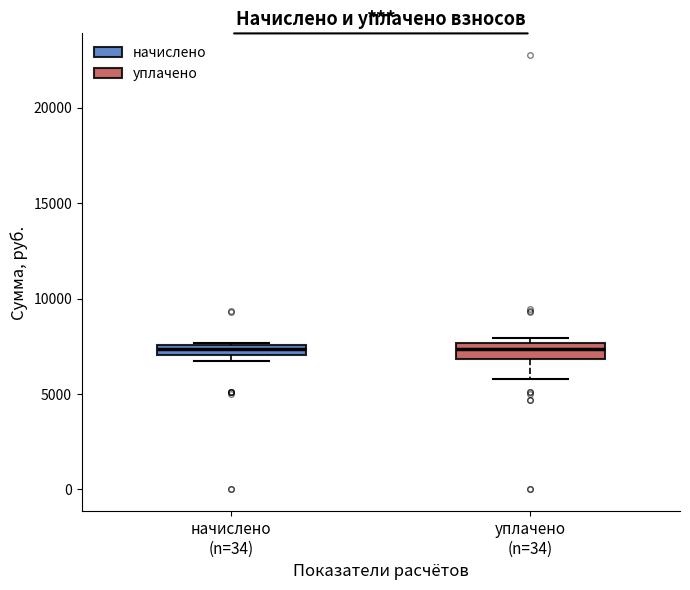

Where is the lower edge of the box for начислено (n=34) on the y-axis? The values are not printed on the chart, so give them approximately, as read against the axis.

7000